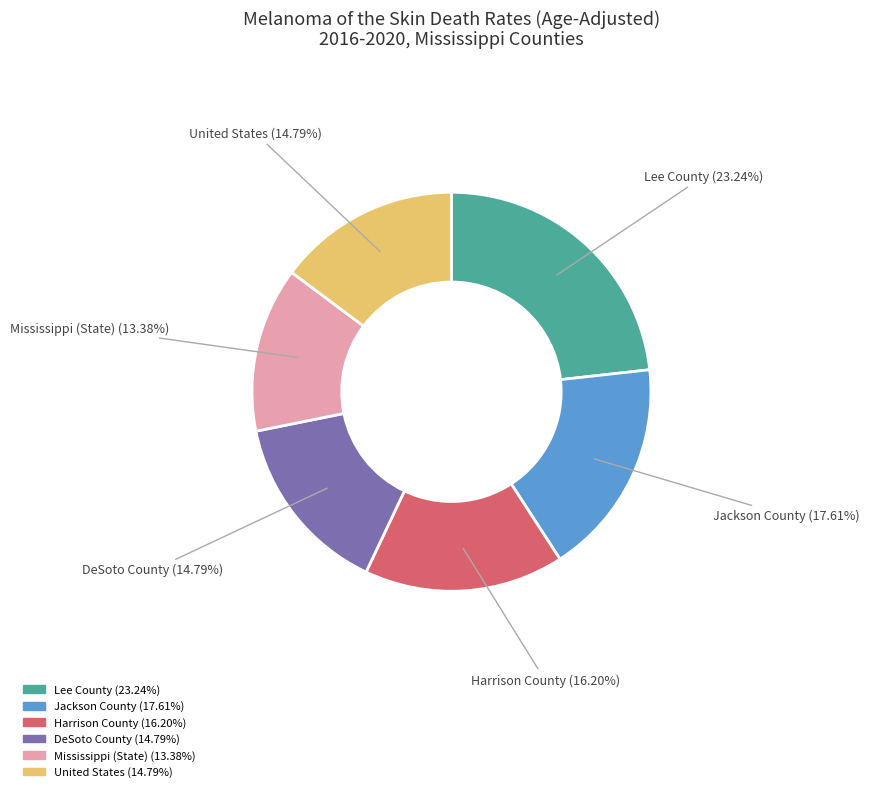

How many segments does this pie chart have?

6